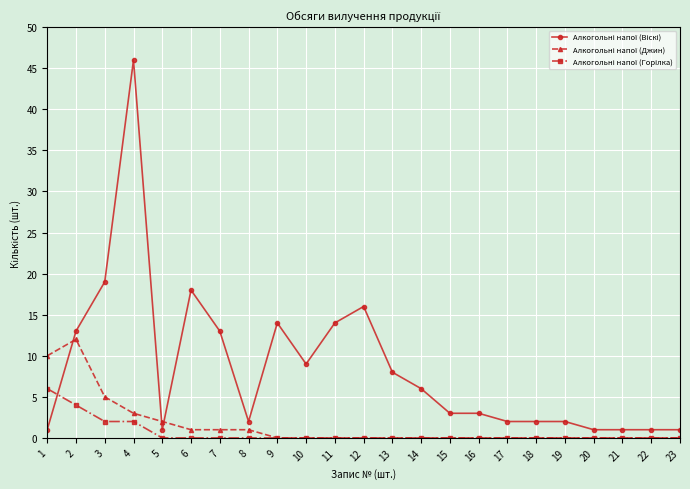

What is the maximum value shown in the chart?

46